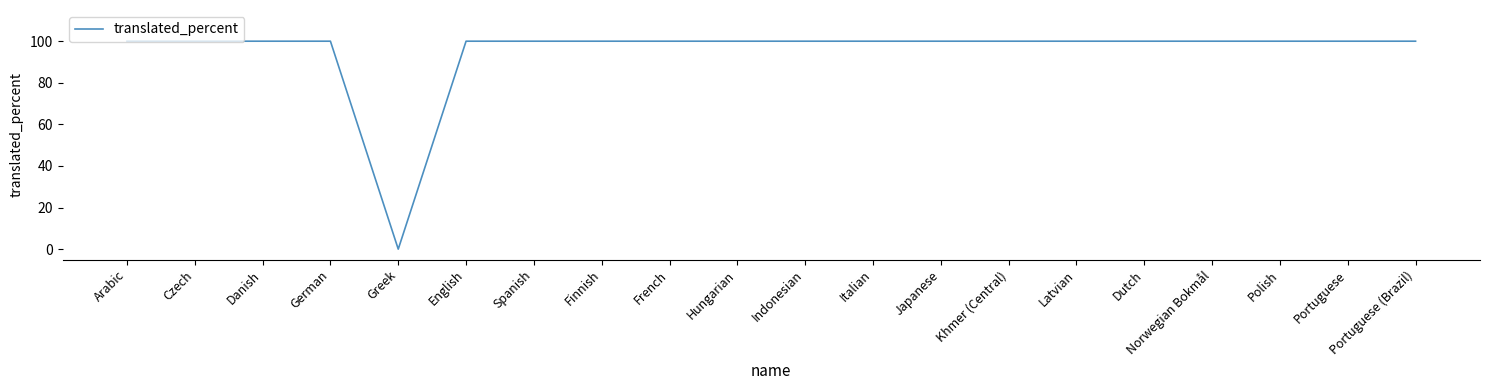

What is the difference between the maximum and minimum values?

100